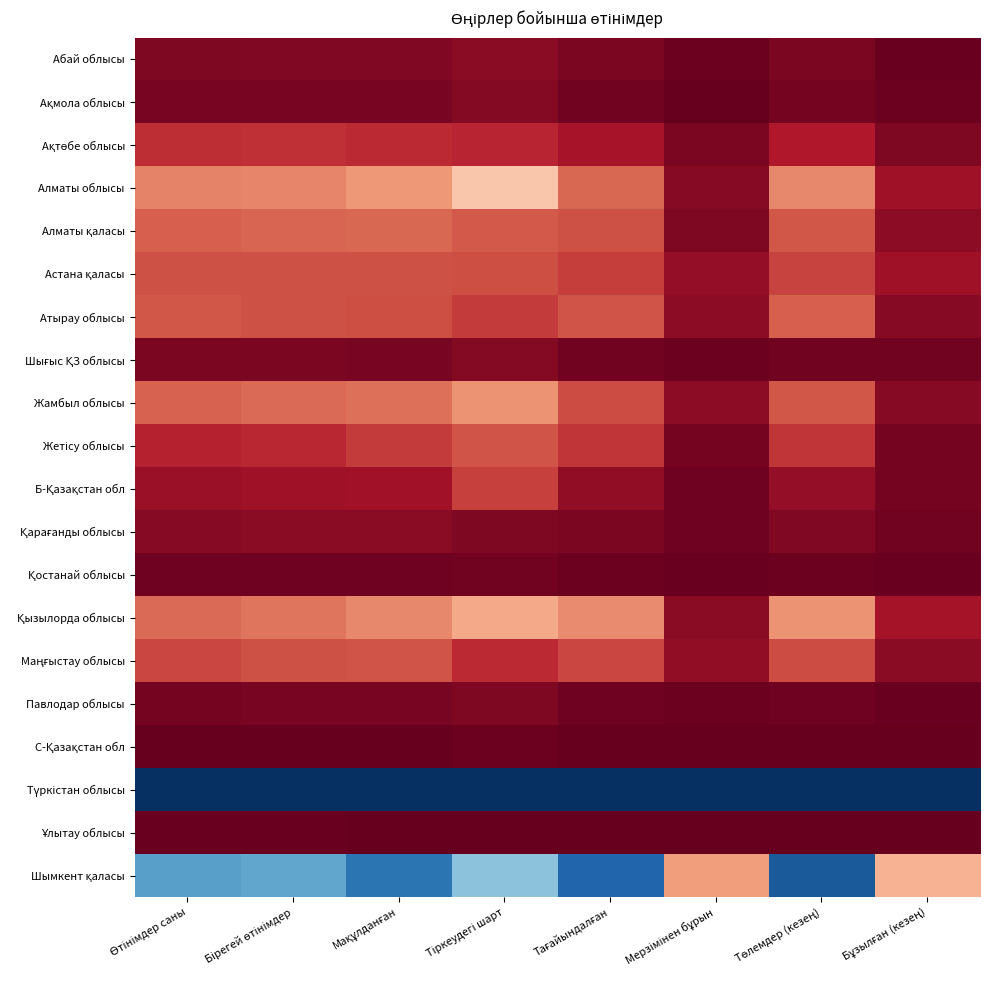

Which series changed the most between Тіркеудегі шарт and Төлемдер (кезең)?

Шымкент қаласы